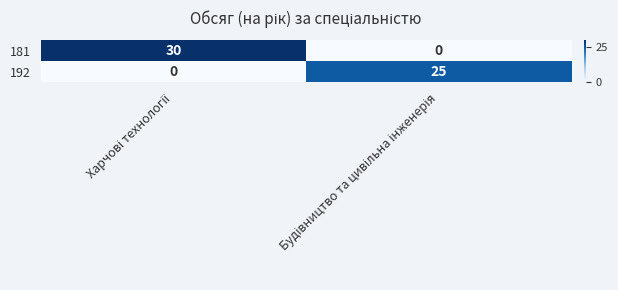

Count the number of categories in the chart.

2